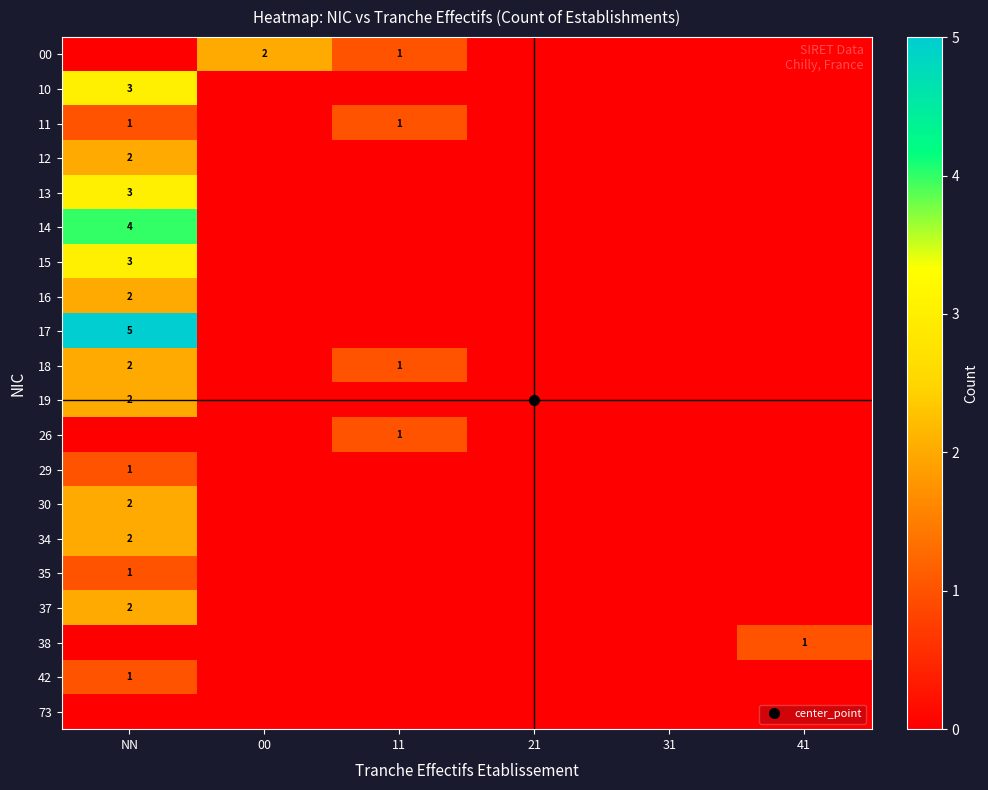

At how many categories does at least one series exceed 0?

4